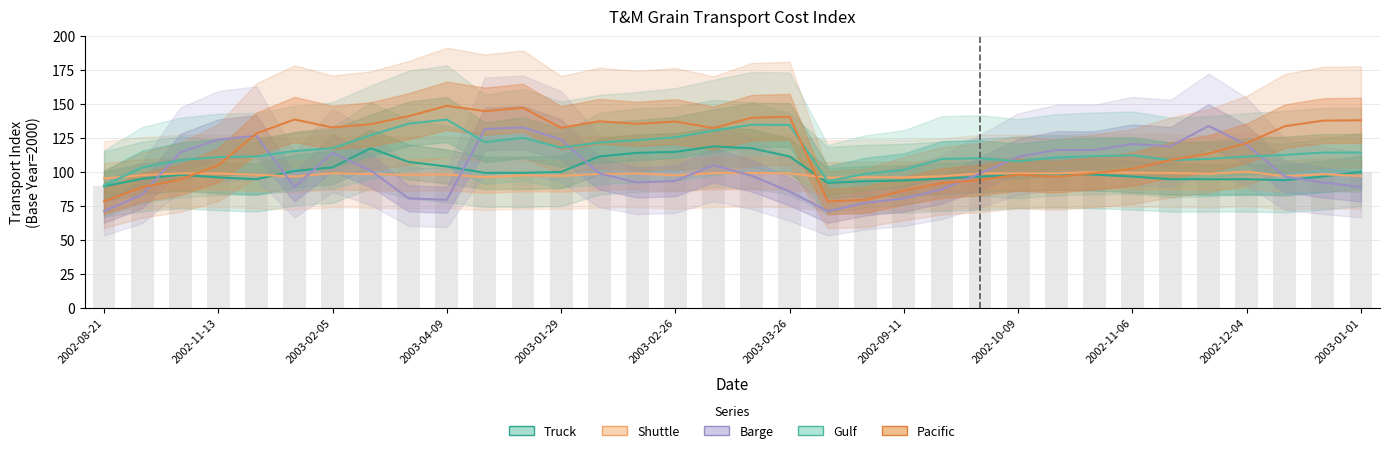

At which category does the chart reach its minimum across all series?

2002-08-21